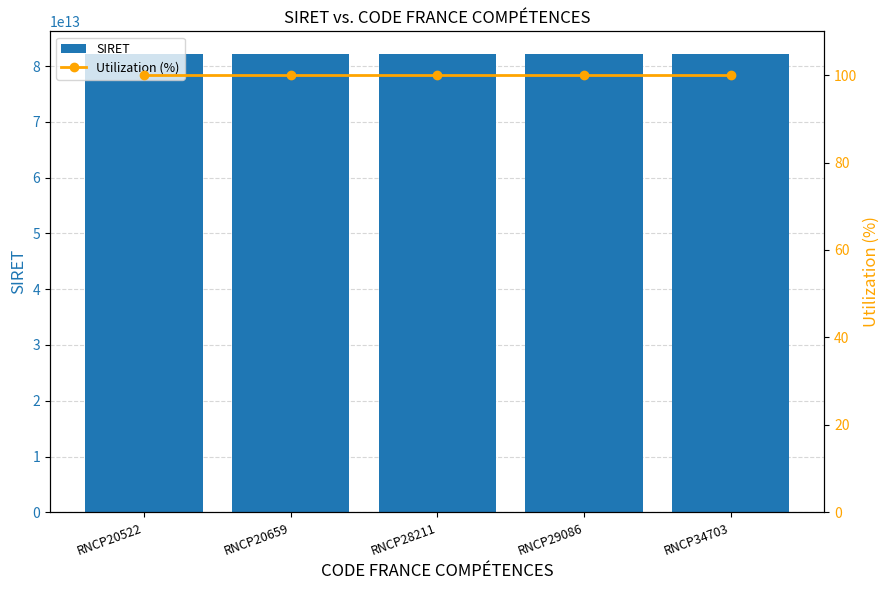

The Utilization (%) series shows 136 at RNCP20522. True or false?

False